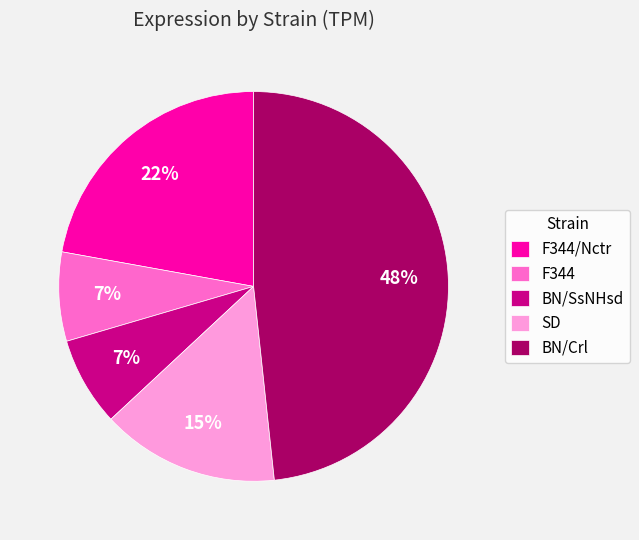

What is the largest slice in the pie chart?

BN/Crl